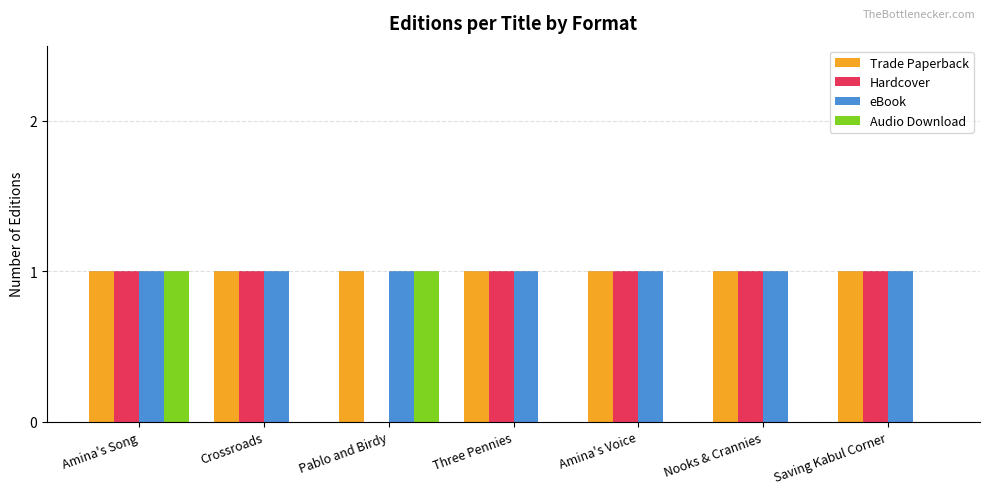

What is the sum of all eBook values?

7